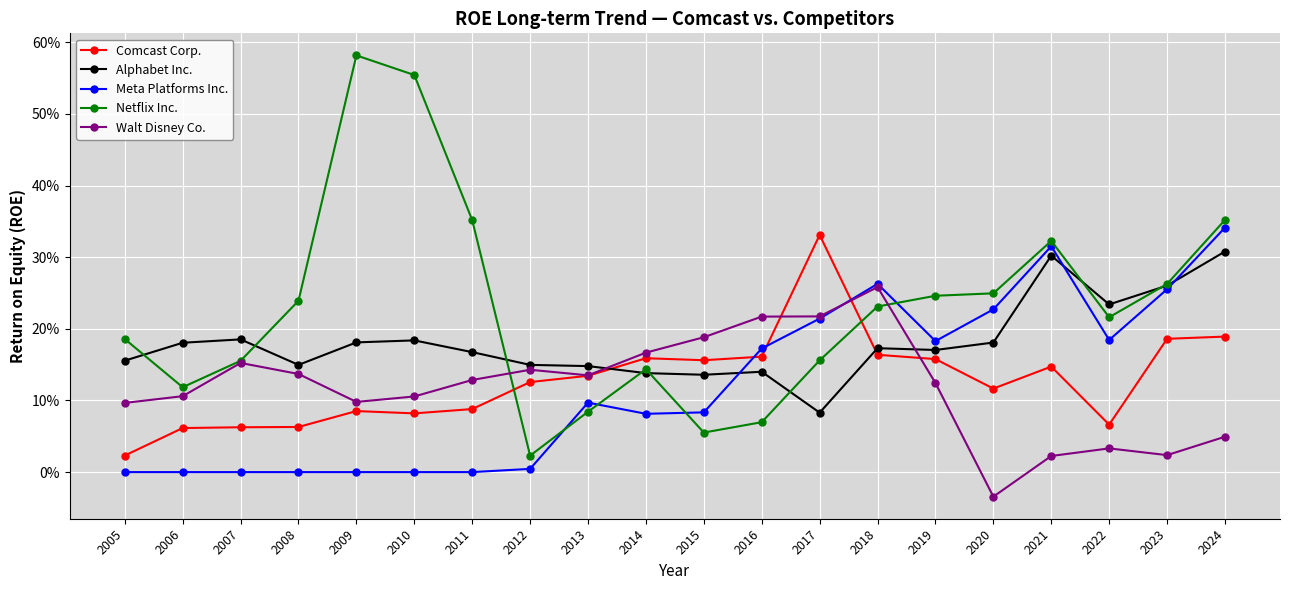

What are all the series names shown in the legend?

Comcast Corp., Alphabet Inc., Meta Platforms Inc., Netflix Inc., Walt Disney Co.